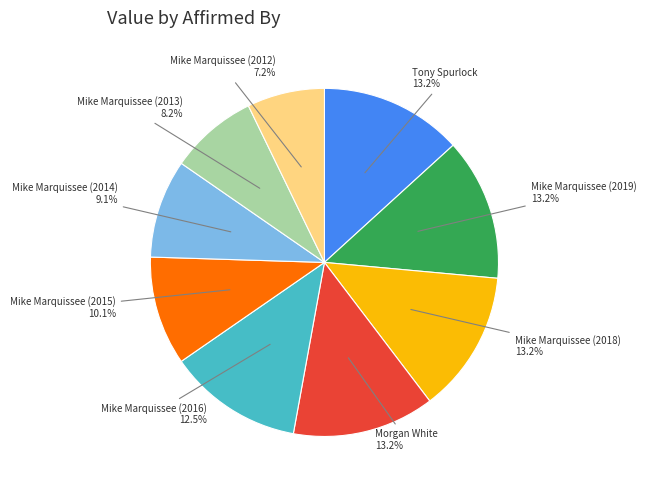

To the nearest percent, what is the difference between the largest and smallest slice percentages?

6%